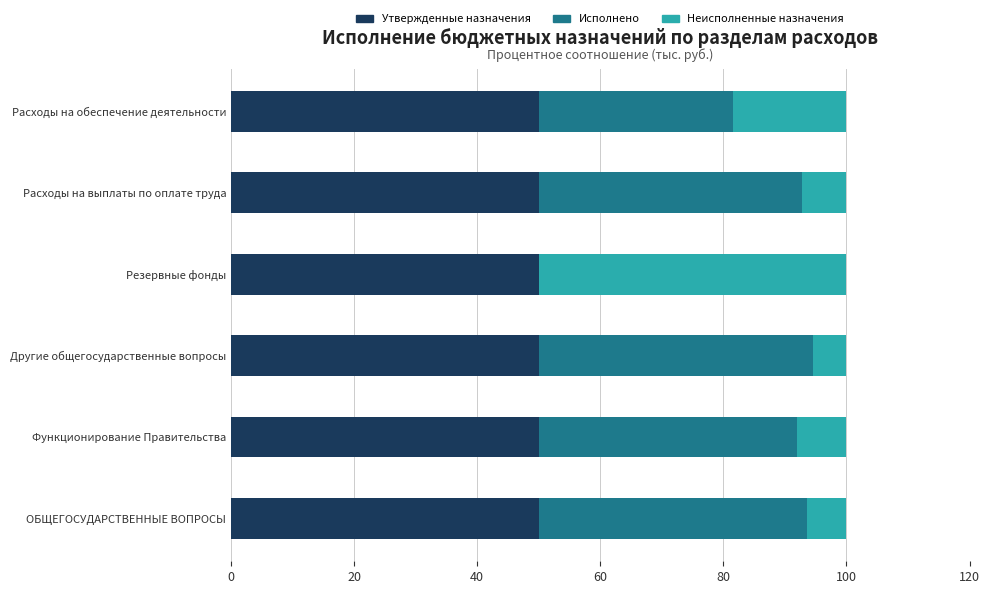

What is the maximum value for Утвержденные назначения?

50.0